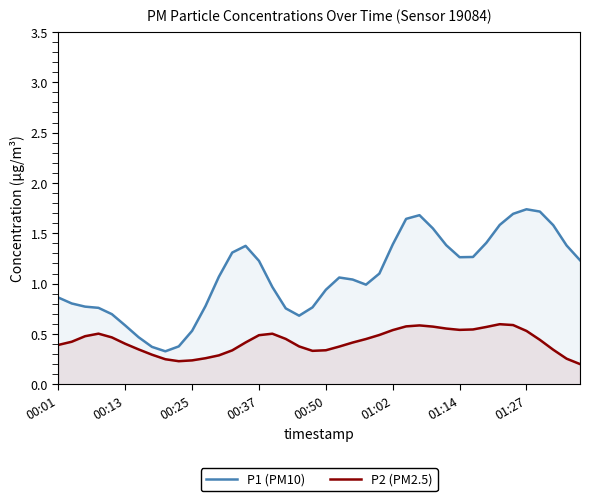

What is the value of the P2 (PM2.5) point at the 29th from the left?

0.6